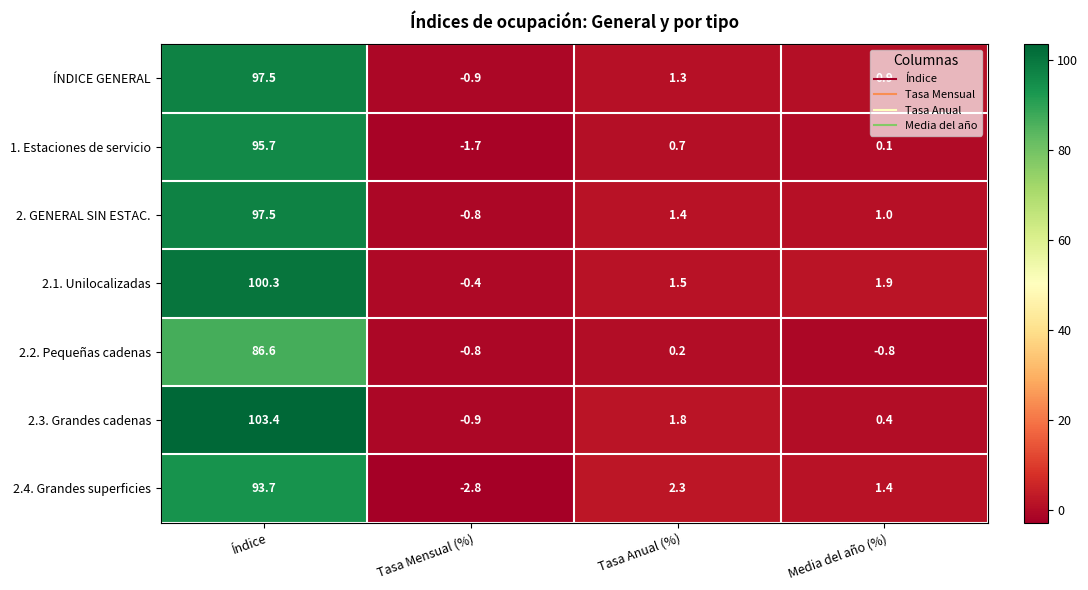

What is the maximum value shown in the chart?

103.4